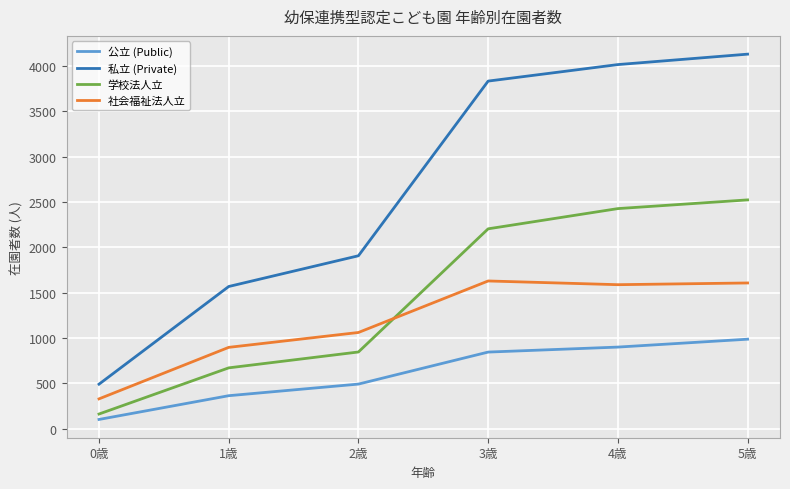

What is the sum of all 私立 (Private) values?

15944